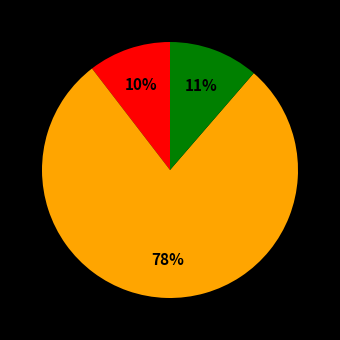

To the nearest percent, what is the average slice percentage?

33%